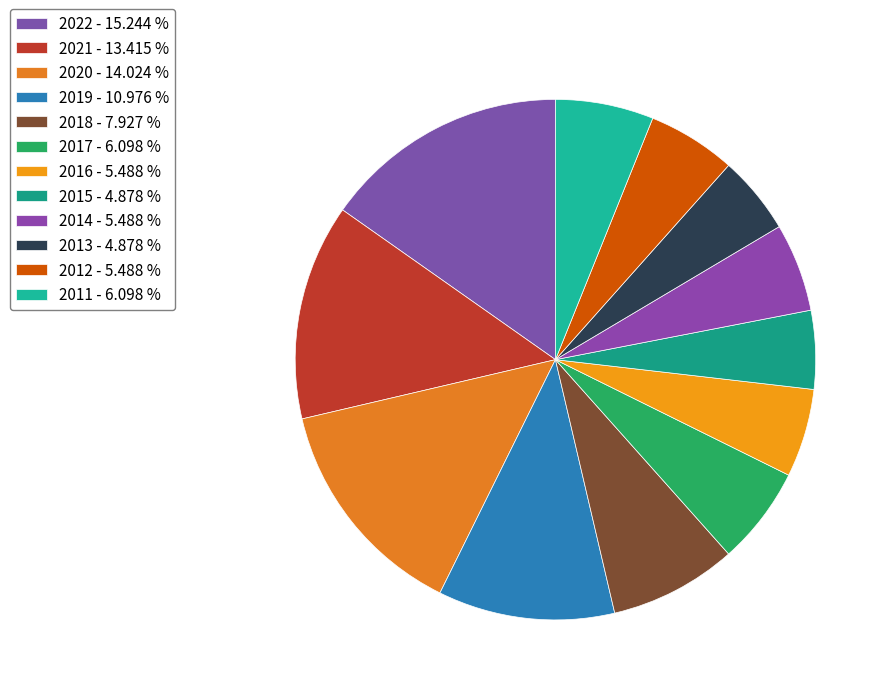

How many segments does this pie chart have?

12